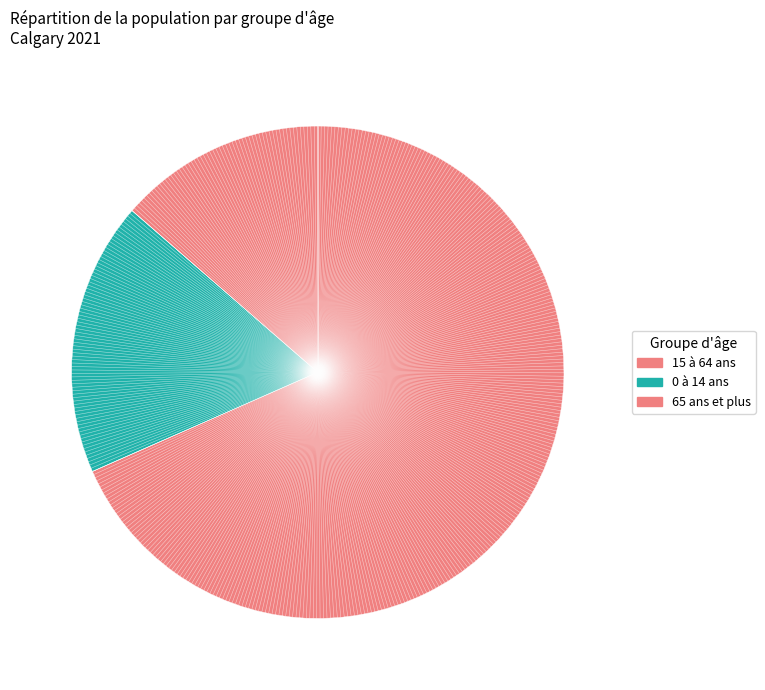

What is the majority slice?

15 à 64 ans